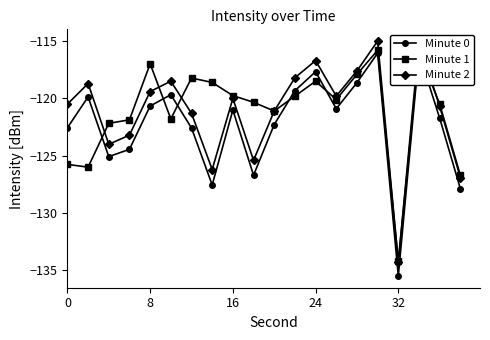

What is the value of the Minute 2 point at the 18th from the left?

-115.1